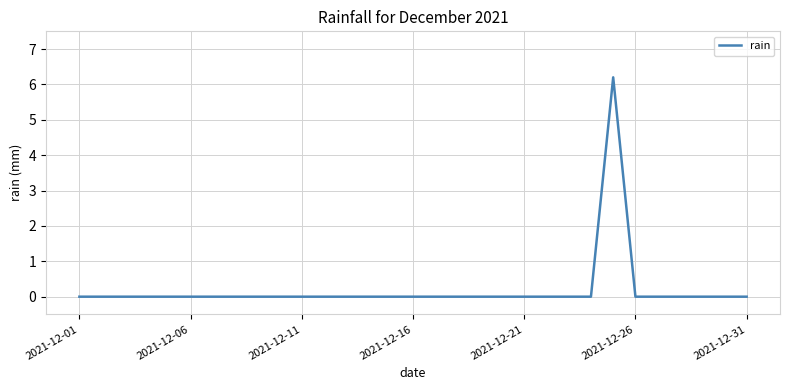

What is the greatest value displayed?

6.2